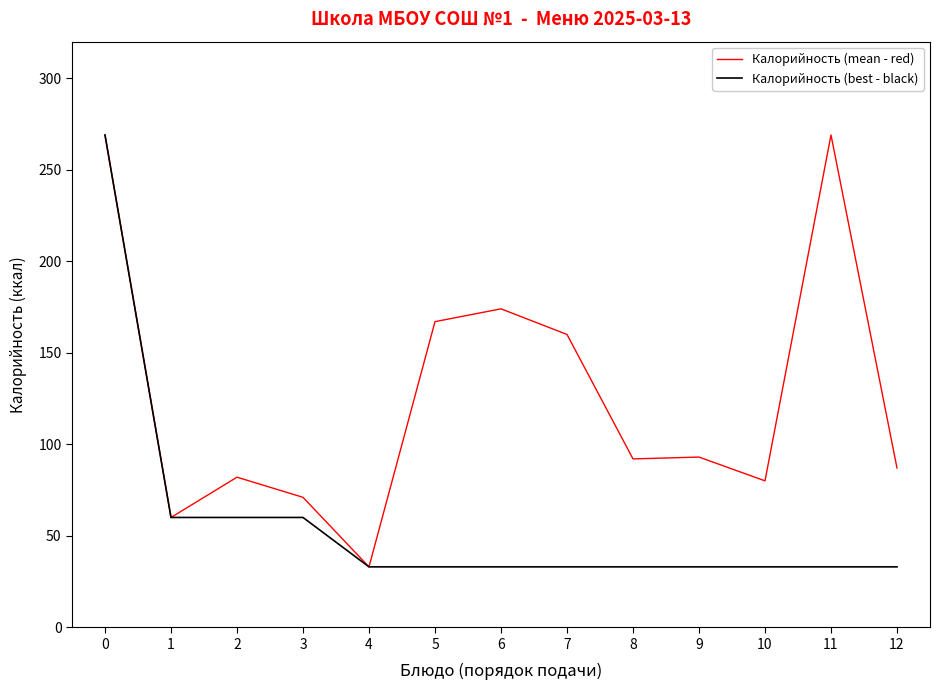

What are all the series names shown in the legend?

Калорийность (mean - red), Калорийность (best - black)